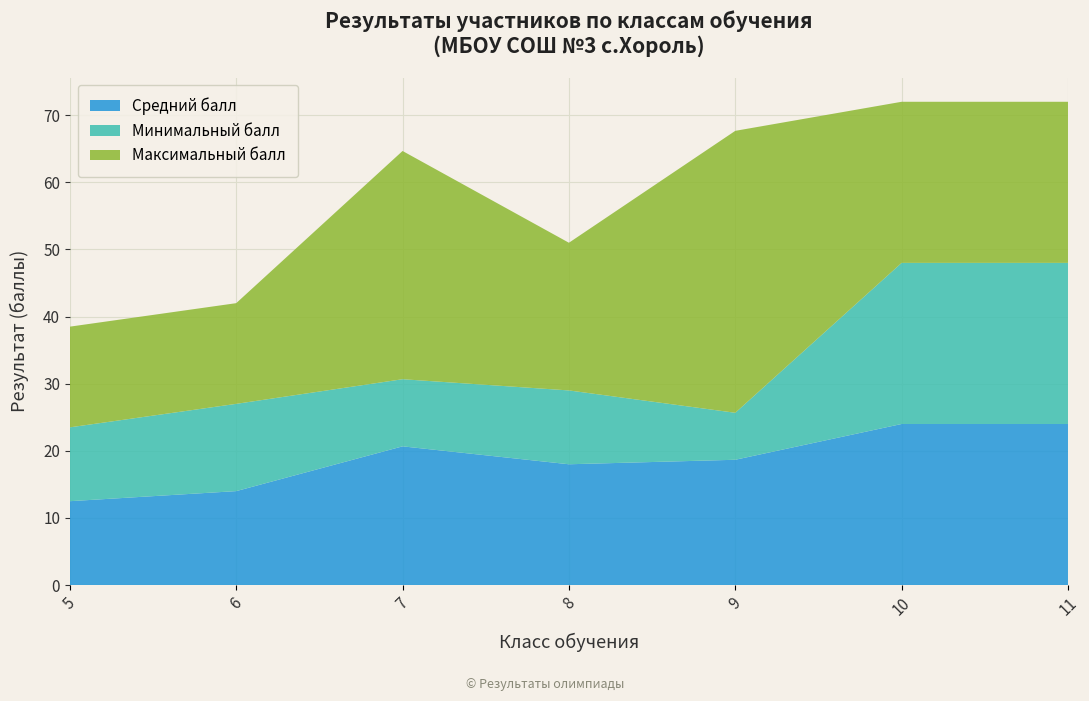

Reading right to left, extract all data points from this chart.

Средний балл: 11=24.0	10=24.0	9=18.7	8=18.0	7=20.7	6=14.0	5=12.5
Минимальный балл: 11=24.0	10=24.0	9=7.0	8=11.0	7=10.0	6=13.0	5=11.0
Максимальный балл: 11=24.0	10=24.0	9=42.0	8=22.0	7=34.0	6=15.0	5=15.0